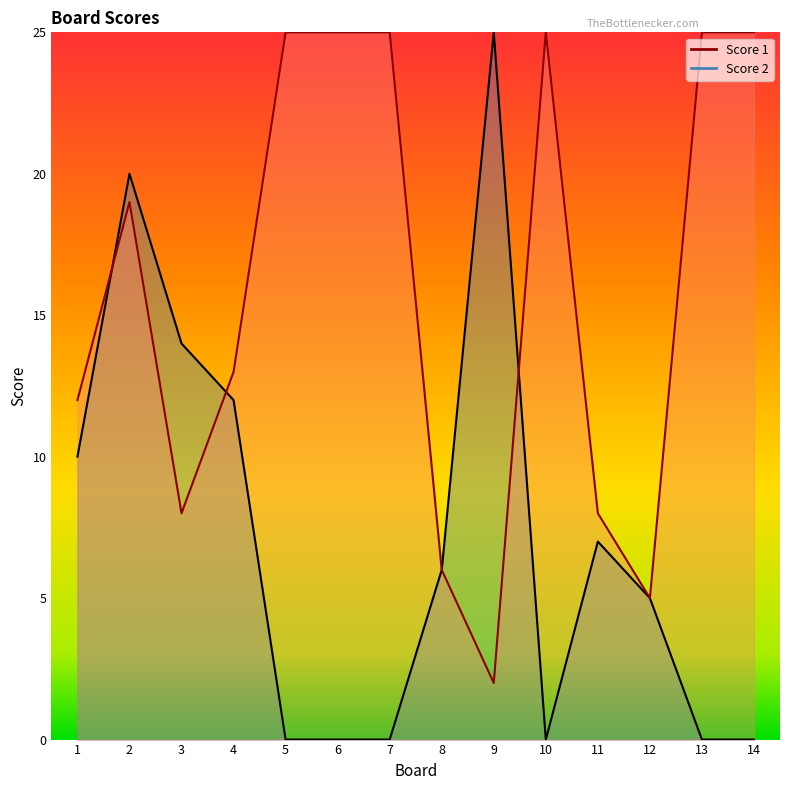

What is the difference between the highest and lowest values at 6?

25